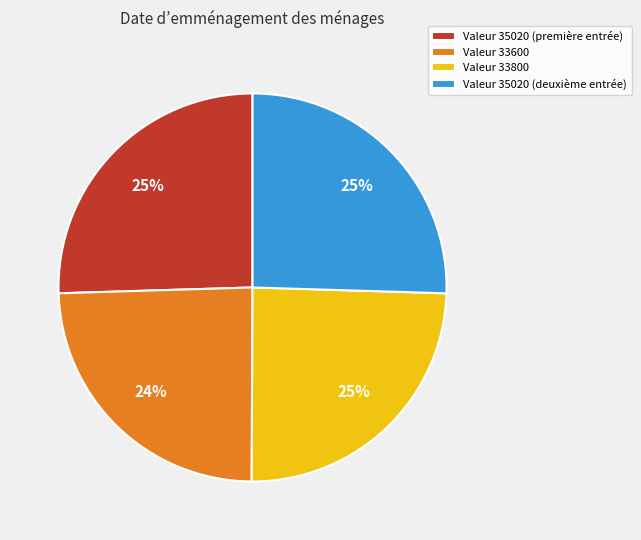

To the nearest percent, what is the difference between the largest and smallest slice percentages?

1%